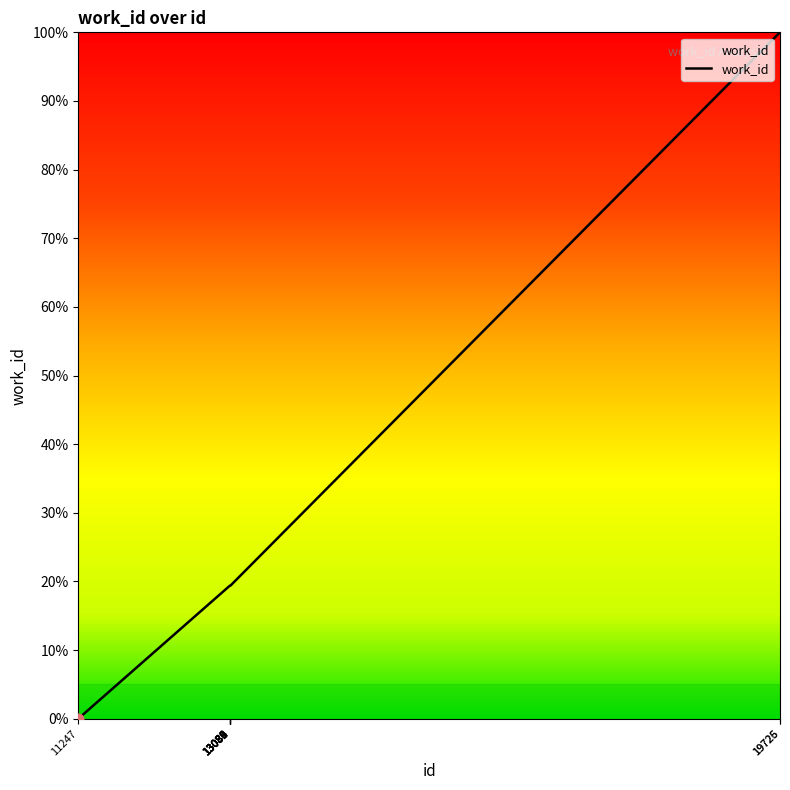

What is the ratio of the value at 13084 to the value at 13085?

1.0